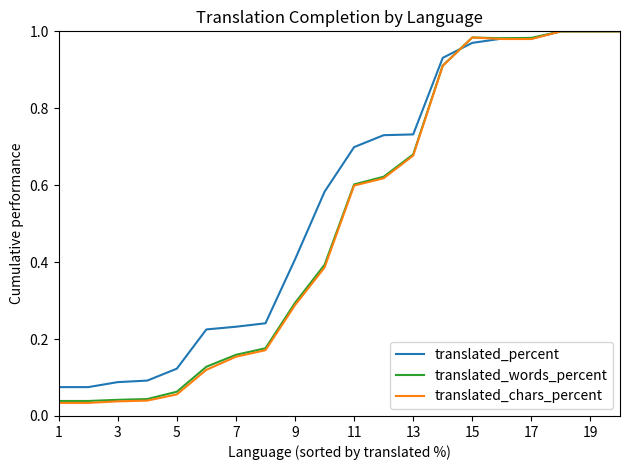

Which series has the widest spread of values?

translated_chars_percent